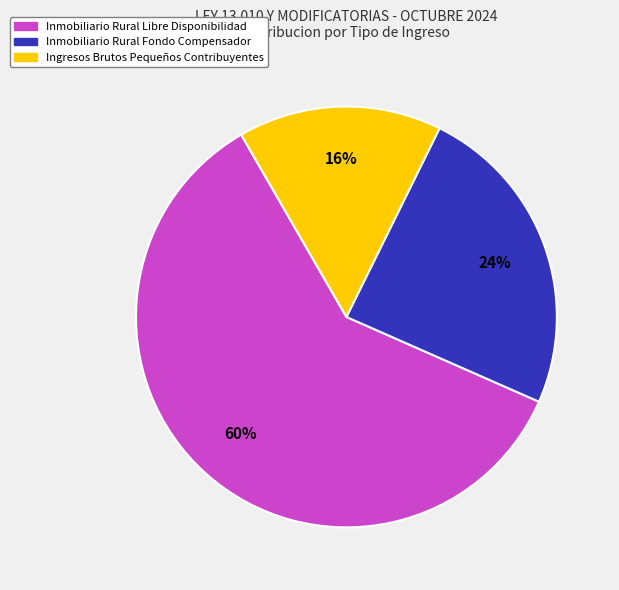

To the nearest percent, what is the average slice percentage?

33%